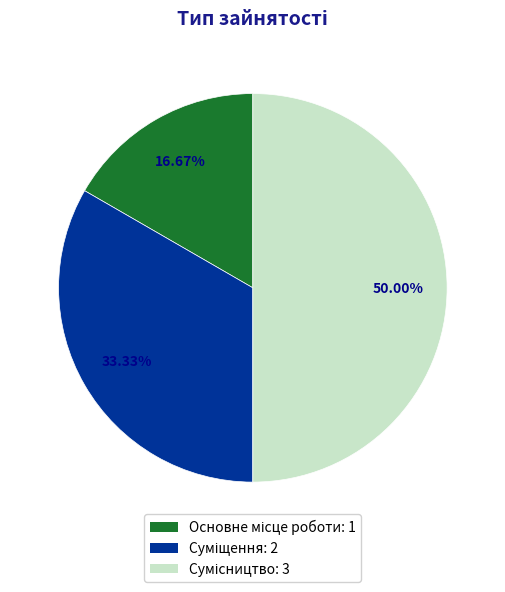

To the nearest percent, what percentage of the pie is Суміщення?

33%